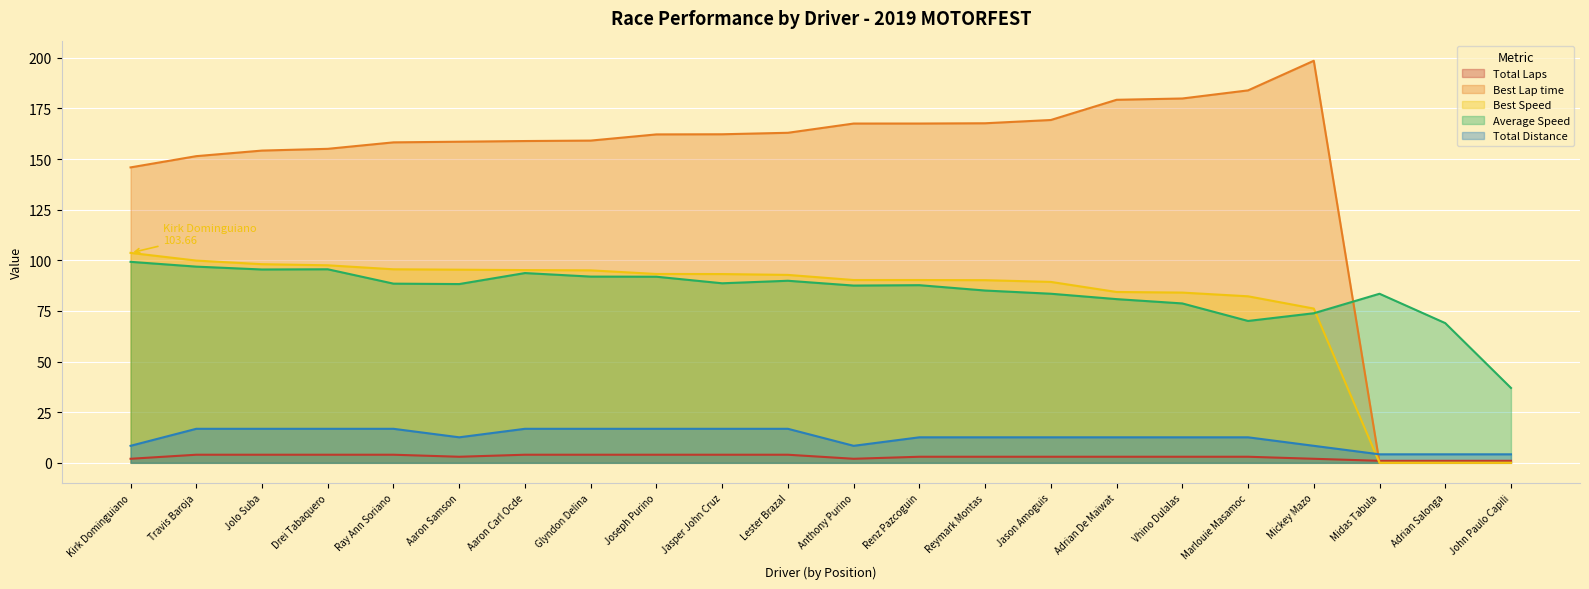

True or false: Total Laps has a value of 4.0 at Jasper John Cruz.

True